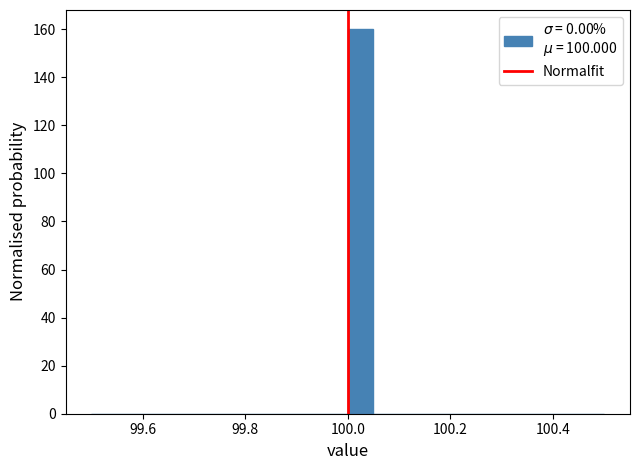

Read against the x-axis, roughly where is the centre of the tallest bar?

100.02